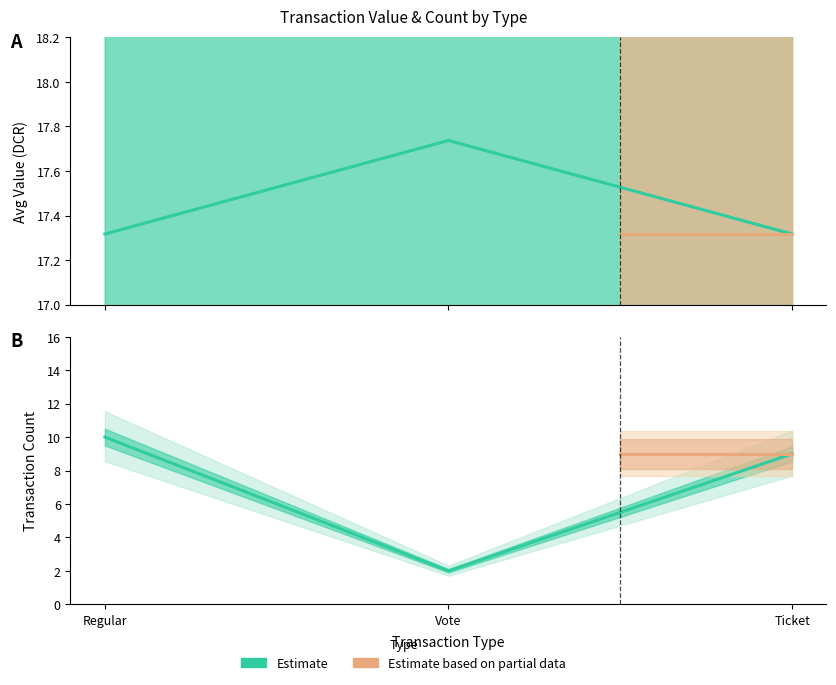

At which category does the chart reach its minimum across all series?

Vote